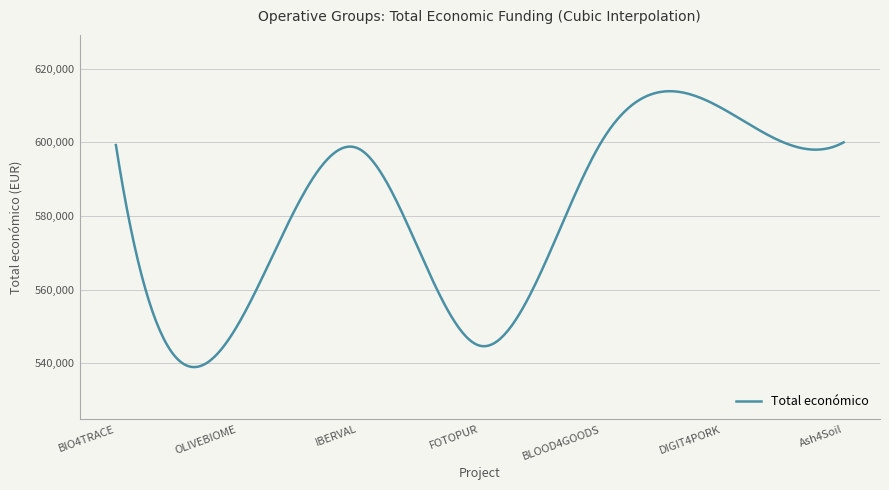

What is the maximum value shown in the chart?

613901.6